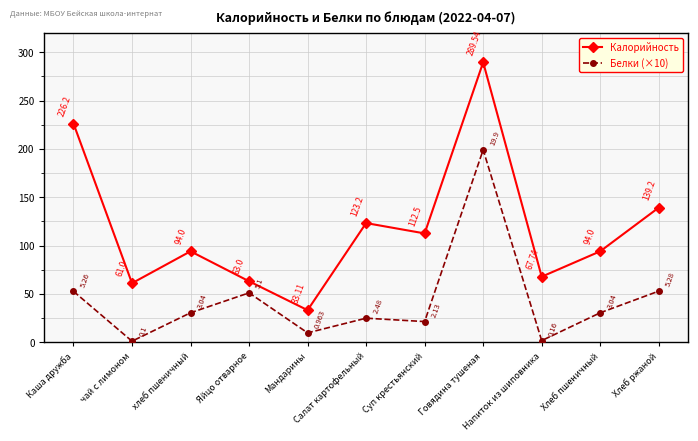

Which series has the widest spread of values?

Калорийность